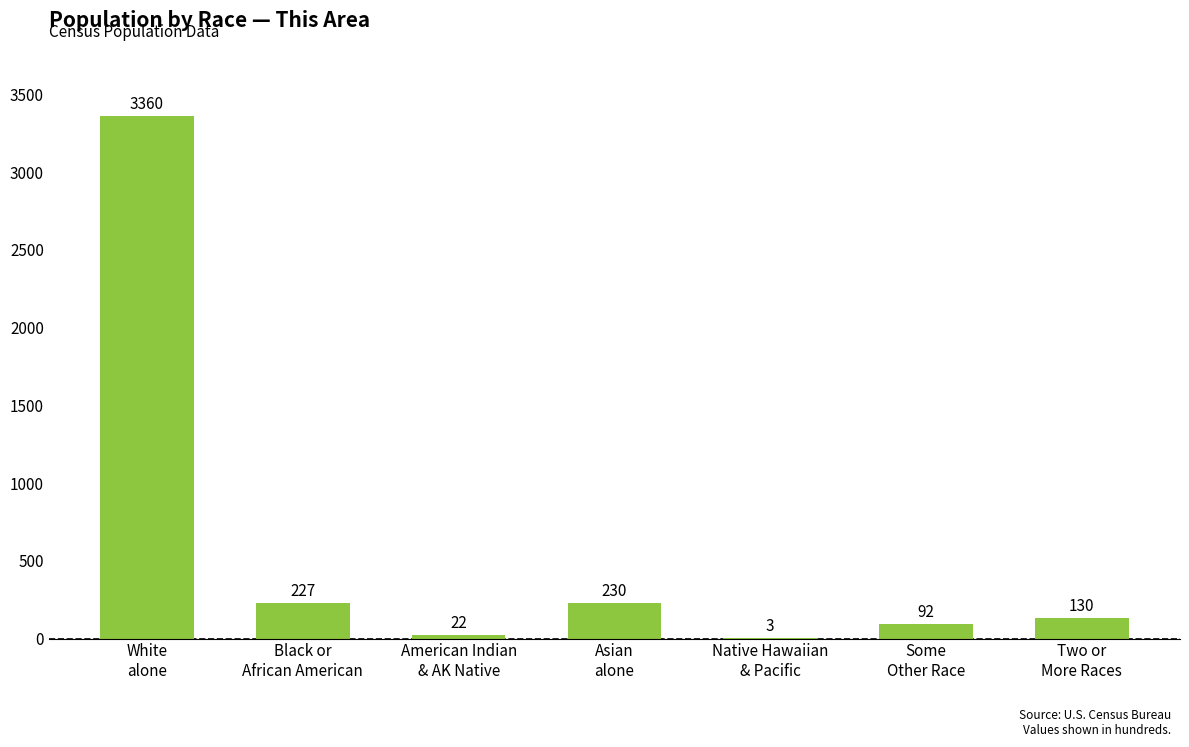

What is the greatest value displayed?

3360